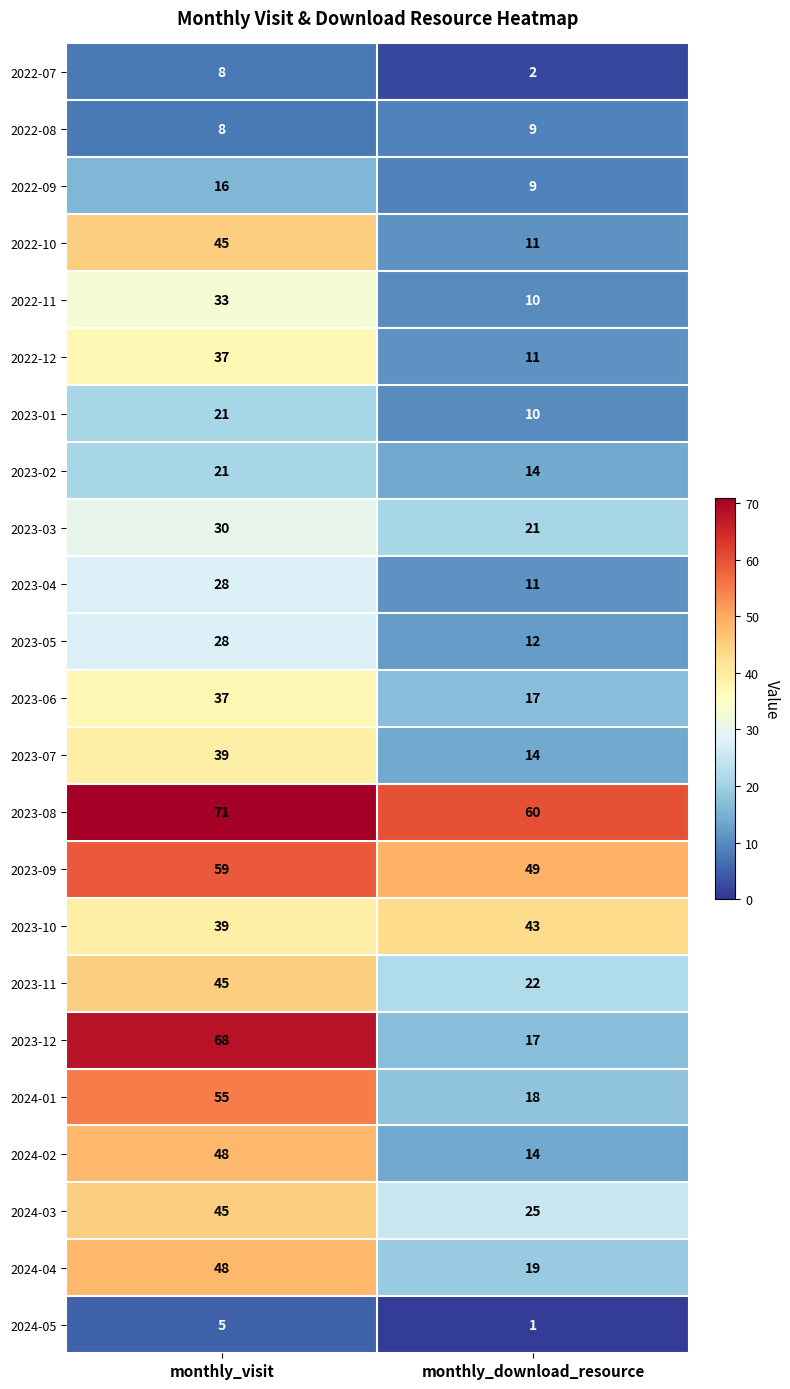

At which category is the sum across all series the highest?

monthly_visit